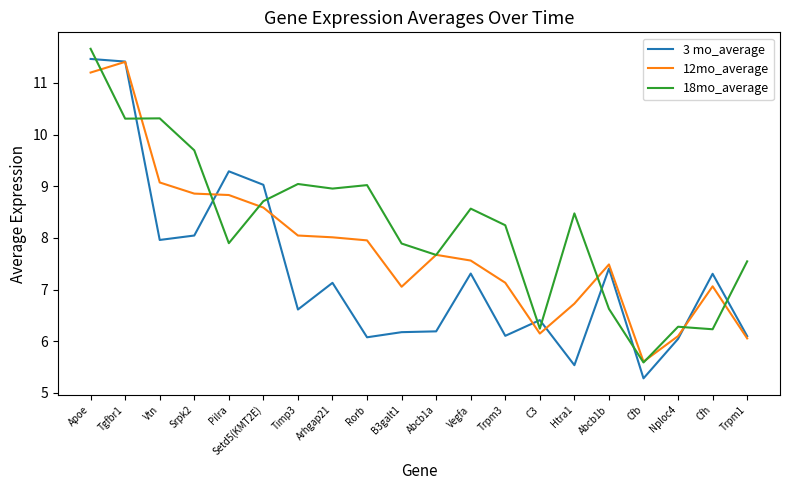

How many series are shown in this chart?

3